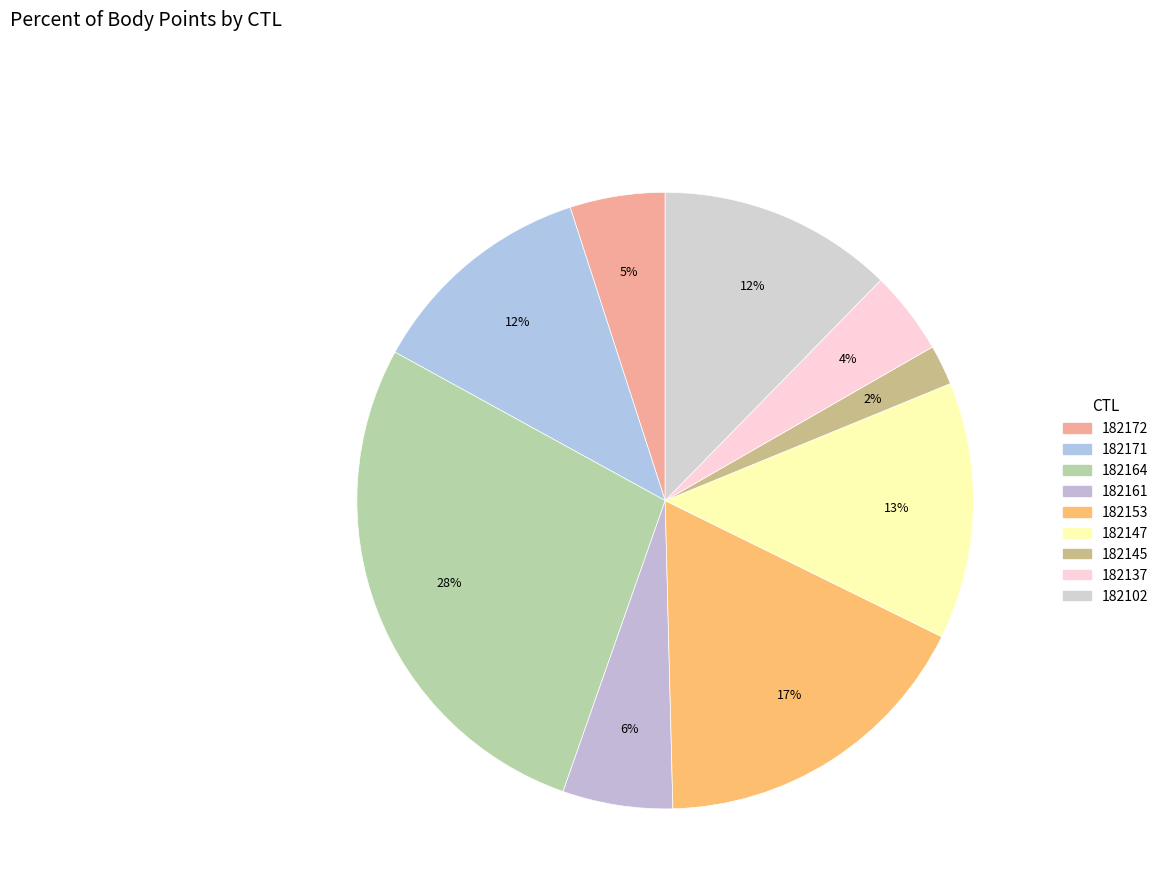

True or false: 182147 accounts for 13% of the total.

True